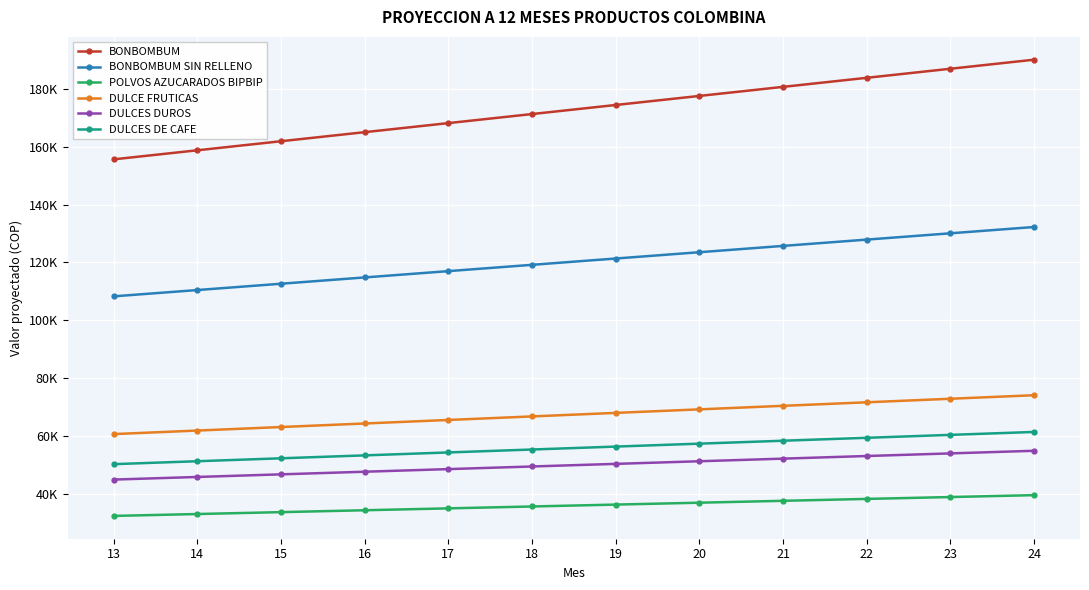

At which label does DULCE FRUTICAS reach its minimum?

13